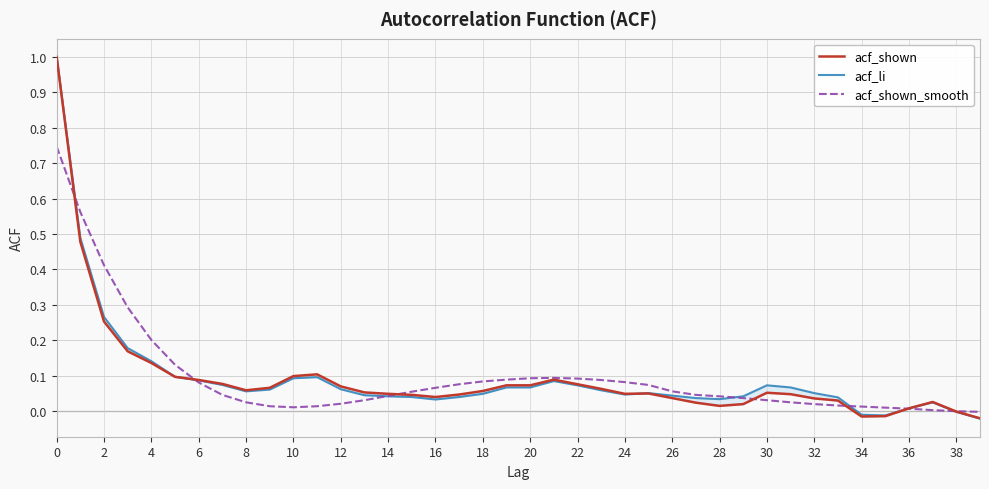

True or false: acf_shown_smooth has a value of 0.2 at 4.

True